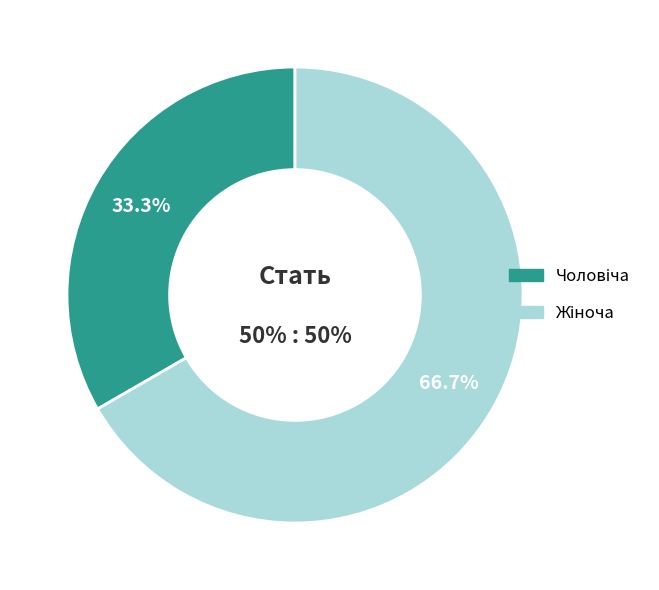

To the nearest percent, what percentage of the pie is Жіноча?

67%